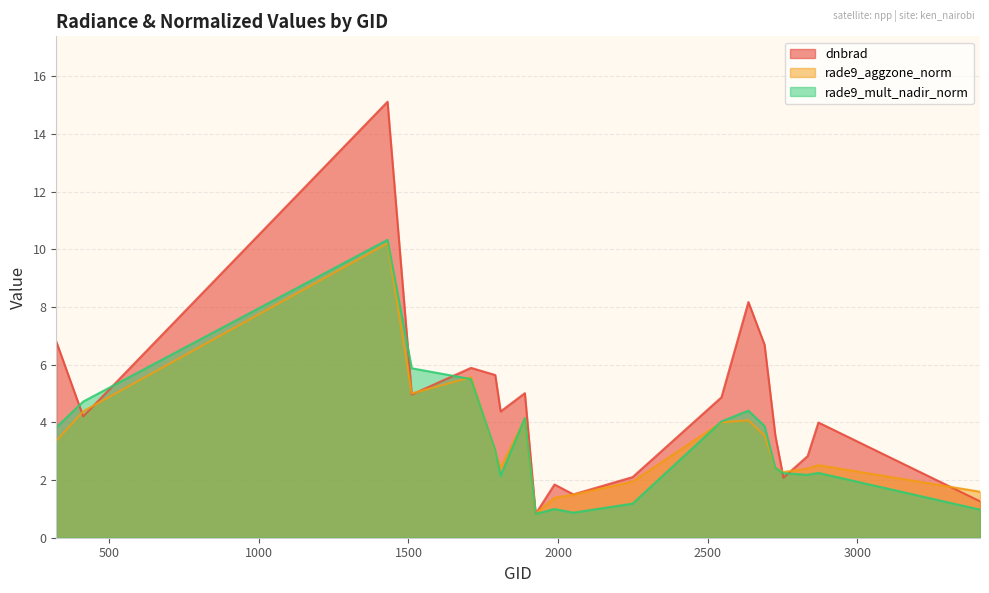

At which category does dnbrad reach its first local peak?

1430